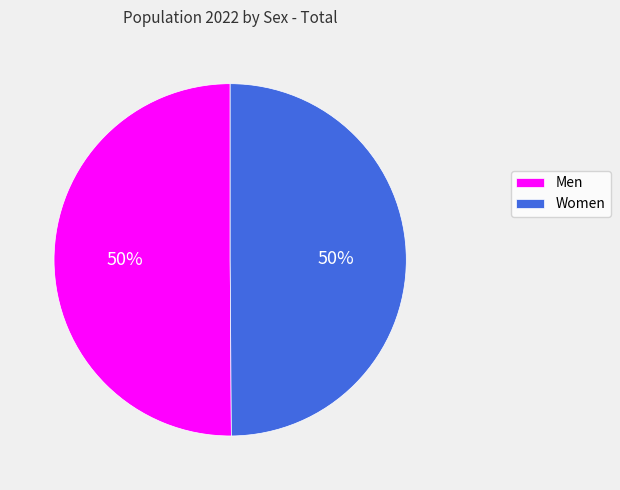

What percentage is the Men slice, to the nearest percent?

50%